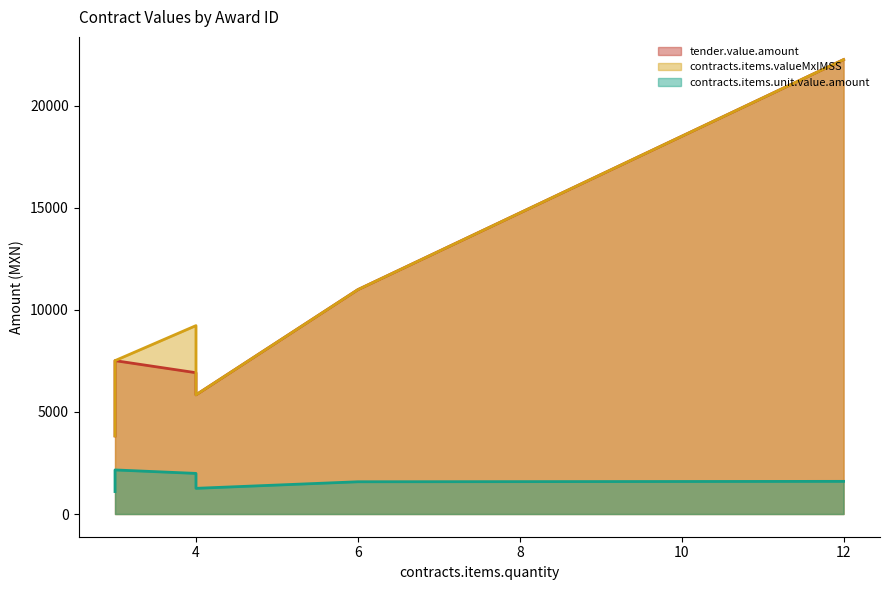

List the series in order of their peak value, highest first.

tender.value.amount, contracts.items.valueMxIMSS, contracts.items.unit.value.amount